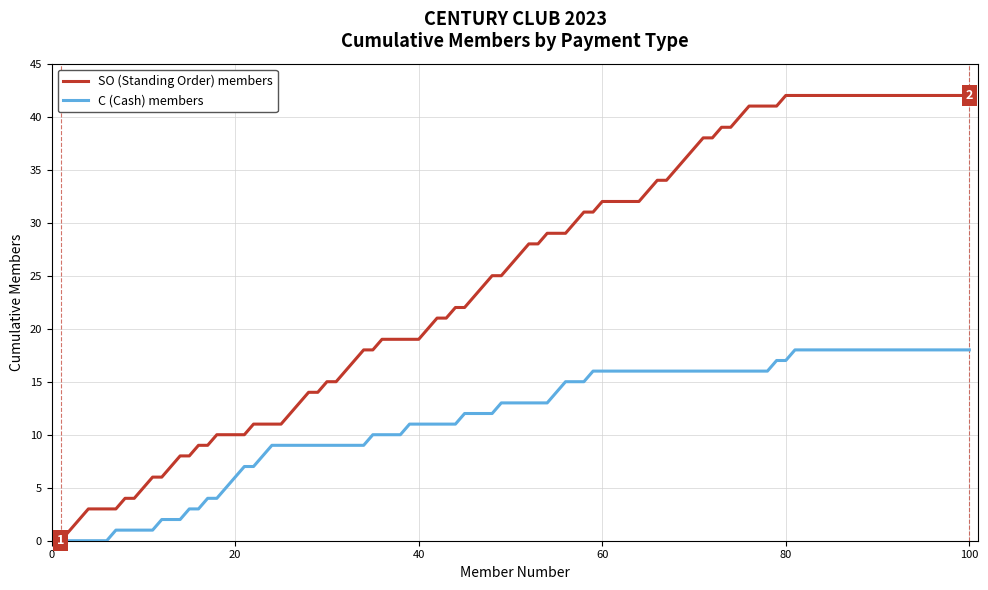

Which series has the widest spread of values?

SO (Standing Order) members